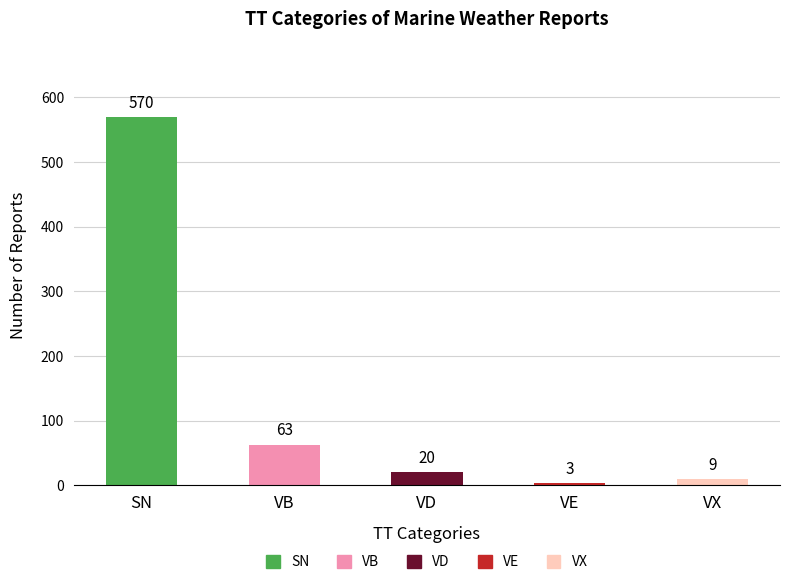

What is the change in value from VD to VE?

-17